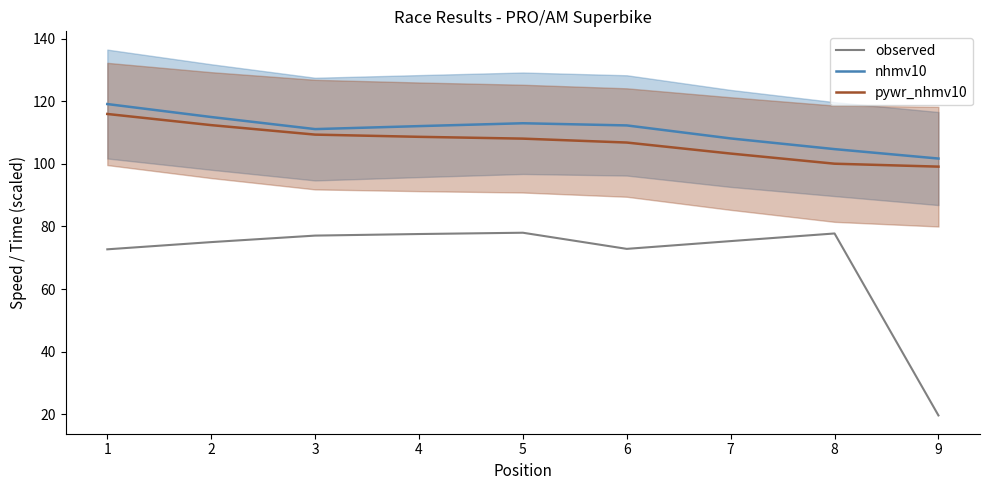

True or false: pywr_nhmv10 and nhmv10 cross at least once.

False